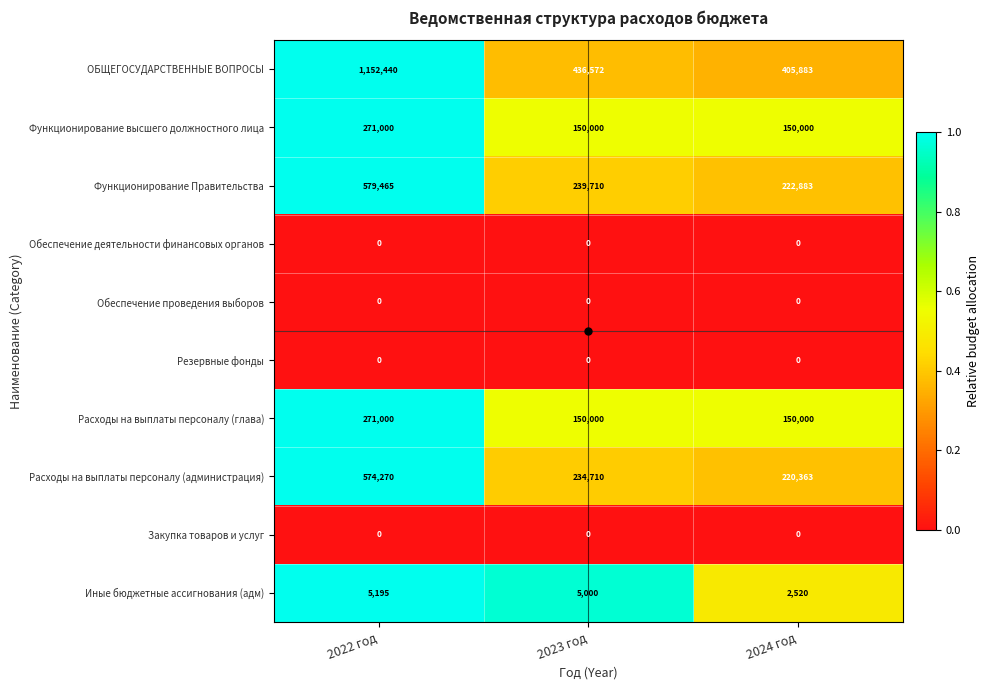

Rank the categories by Расходы на выплаты персоналу (администрация) value from highest to lowest.

2022 год, 2023 год, 2024 год